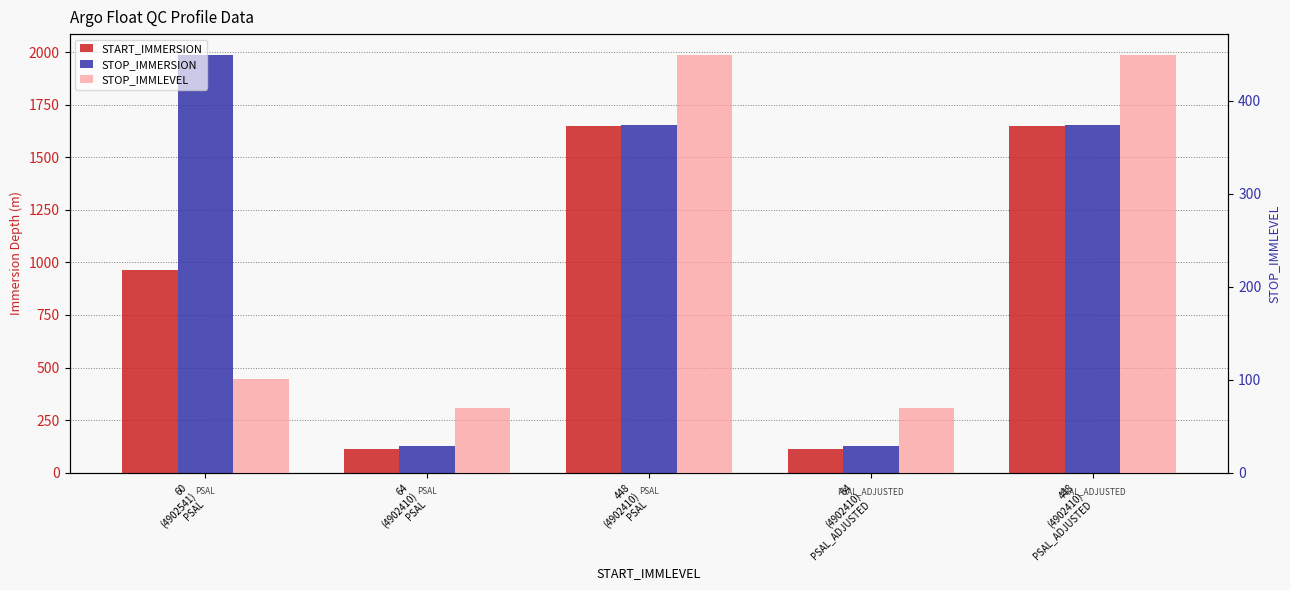

What is the smallest value displayed?

69.0